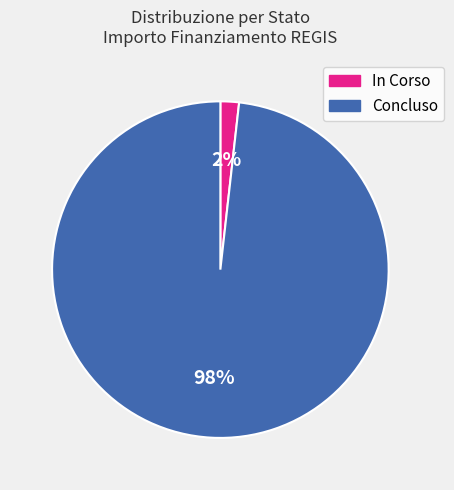

The Concluso slice represents 98% of the pie. True or false?

True